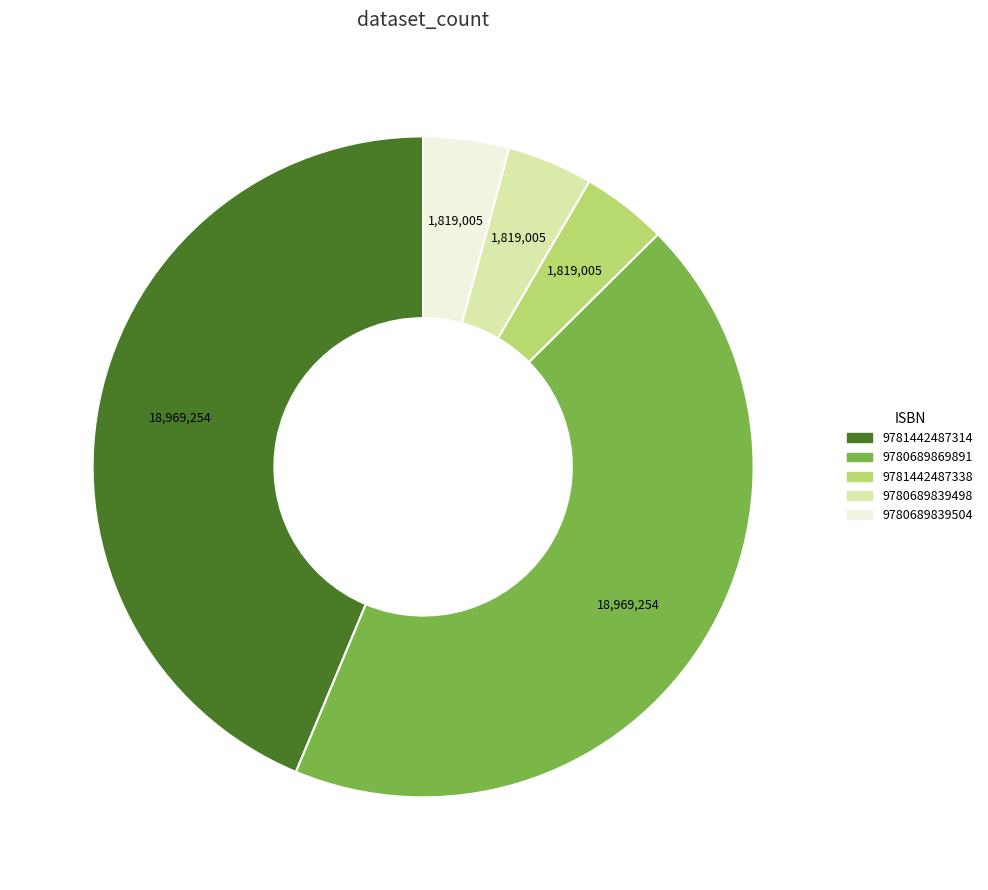

How many segments does this pie chart have?

5